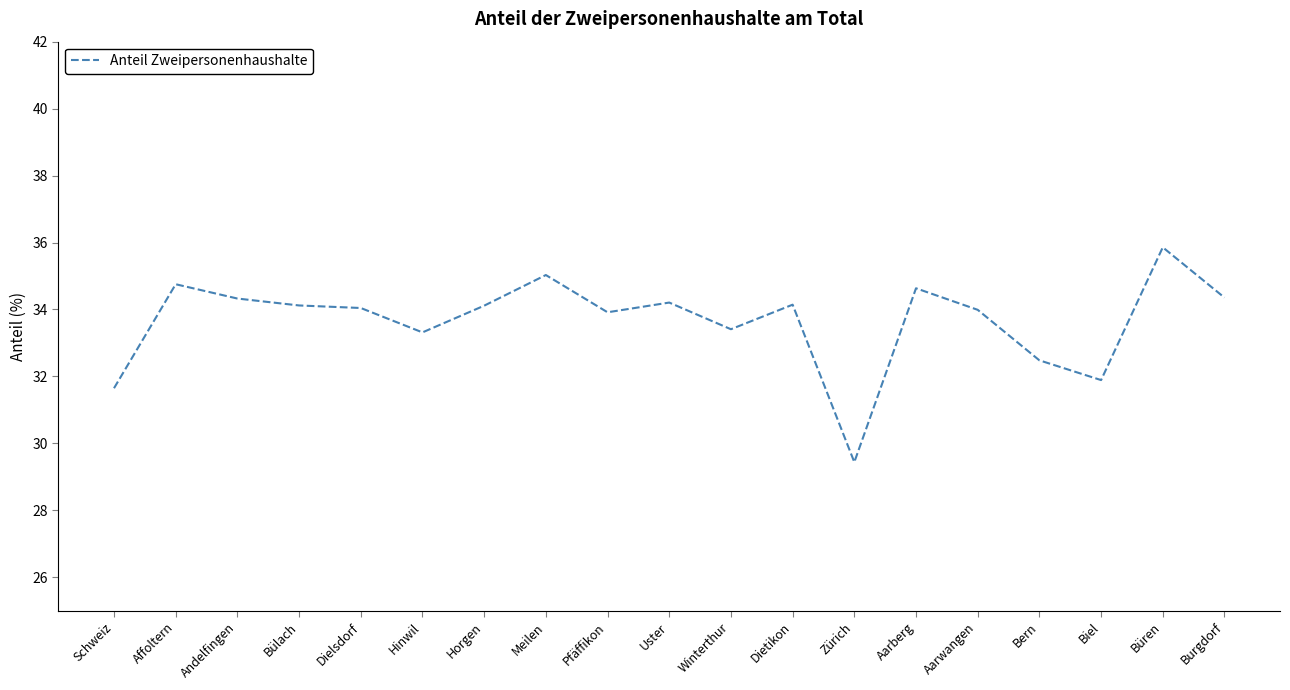

How many lines are shown in the chart?

1